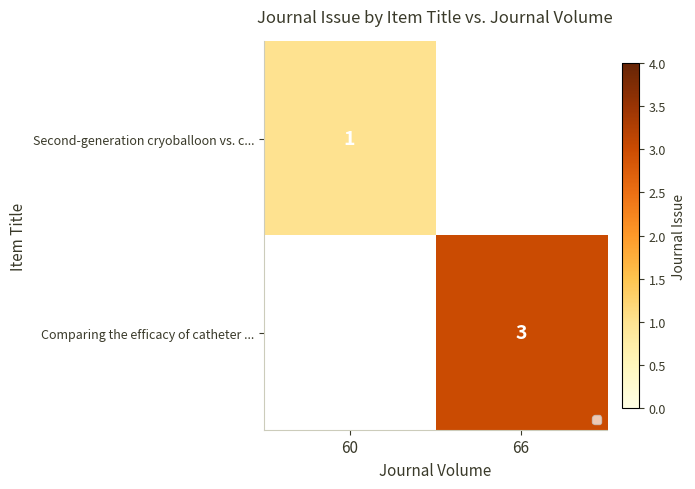

The Comparing the efficacy of catheter ... series shows 4 at 66. True or false?

False